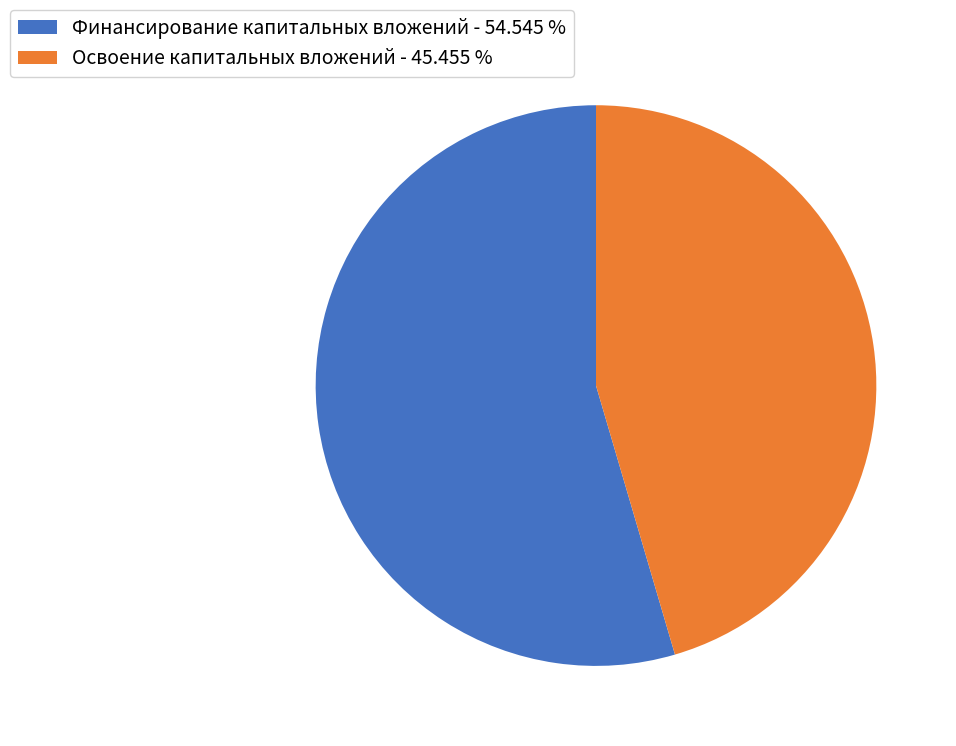

Which category accounts for the majority?

Финансирование капитальных вложений